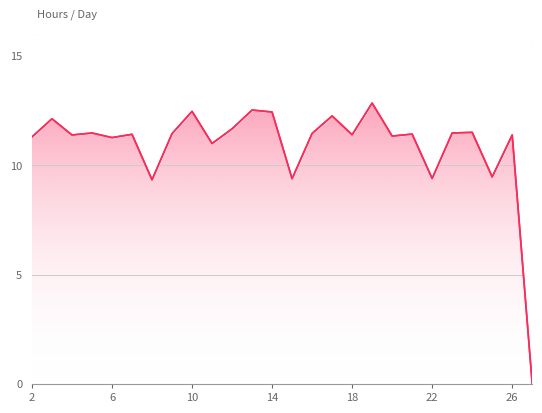

What is the value of the 11th point from the left?

11.7